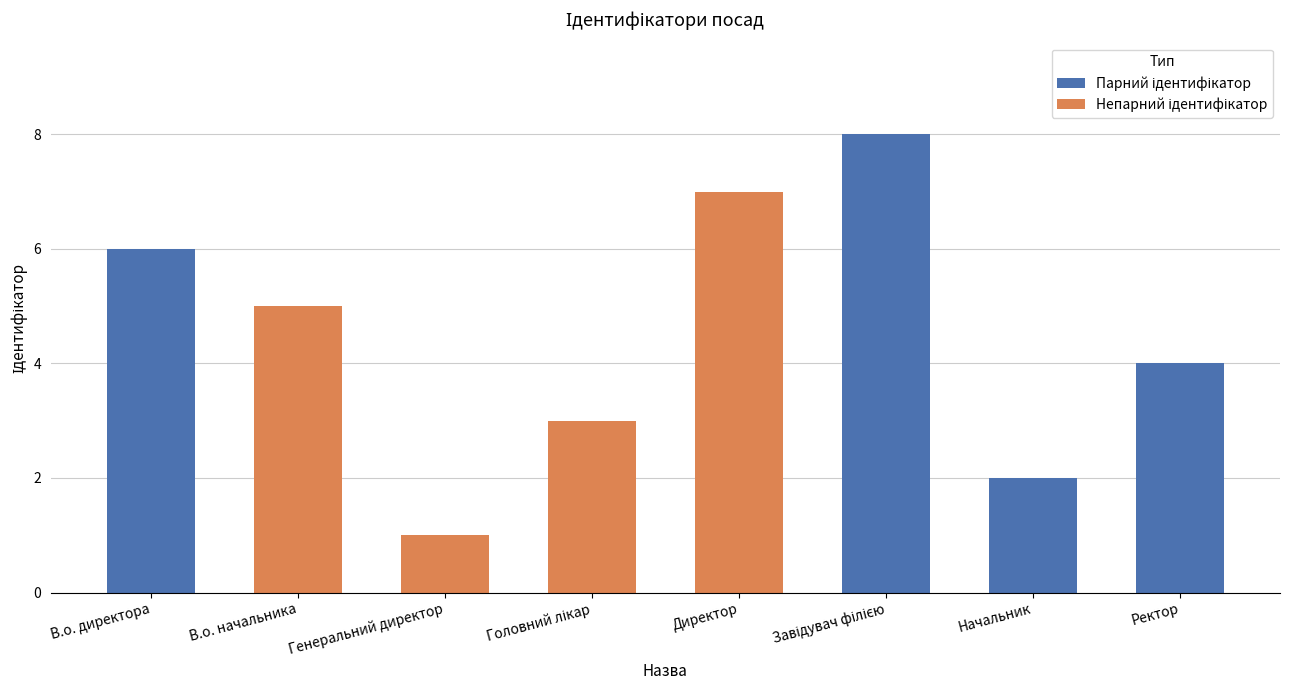

Approximately how many times larger is the value at Начальник compared to Завідувач філією?

0.2